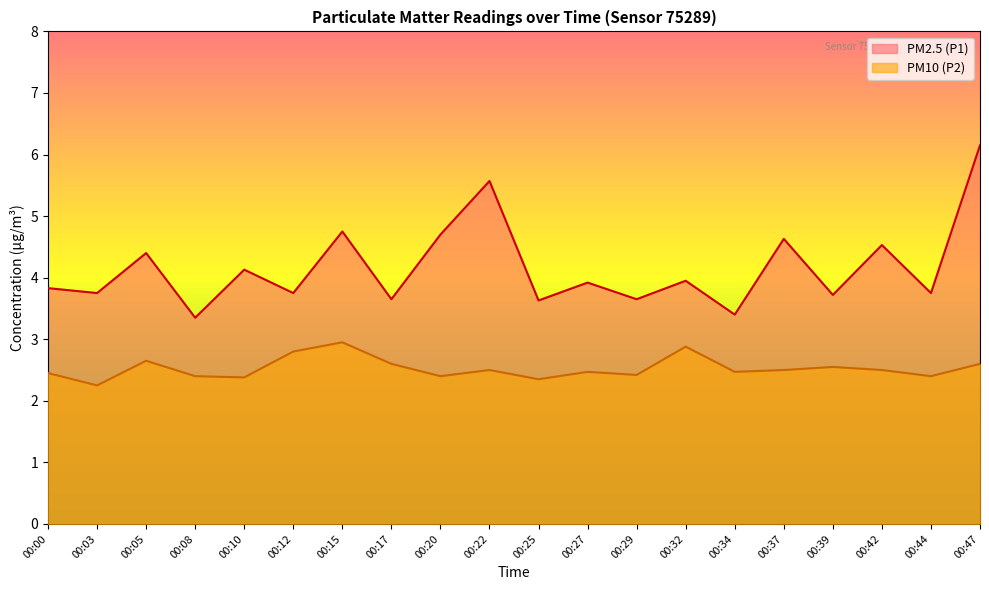

Reading left to right, list all the values displayed in this chart.

PM2.5 (P1): 3.8	3.8	4.4	3.4	4.1	3.8	4.8	3.6	4.7	5.6	3.6	3.9	3.6	4.0	3.4	4.6	3.7	4.5	3.8	6.2
PM10 (P2): 2.5	2.2	2.6	2.4	2.4	2.8	3.0	2.6	2.4	2.5	2.4	2.5	2.4	2.9	2.5	2.5	2.5	2.5	2.4	2.6